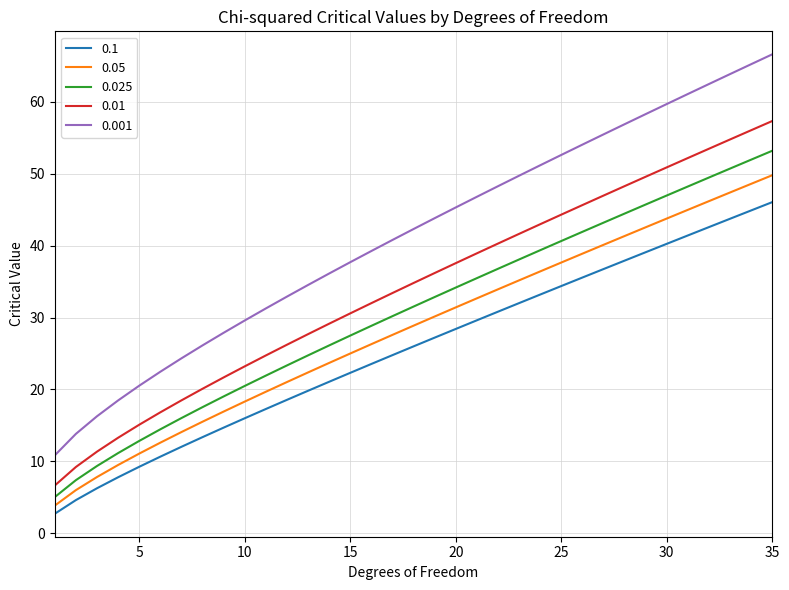

True or false: 0.001 and 0.1 cross at least once.

False